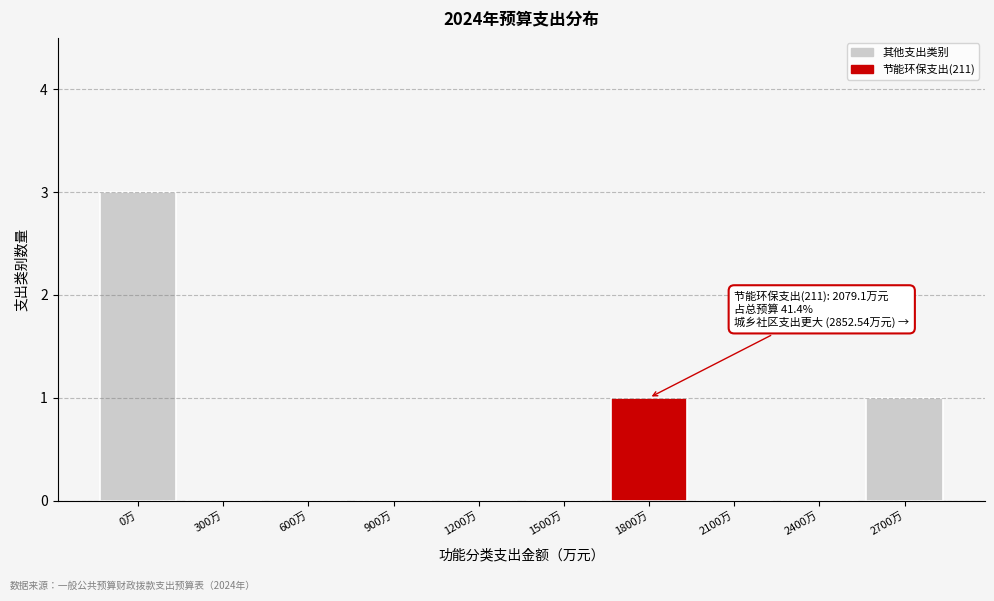

Reading left to right, transcribe all the data shown in this chart.

0万=3	300万=0	600万=0	900万=0	1200万=0	1500万=0	1800万=1	2100万=0	2400万=0	2700万=1